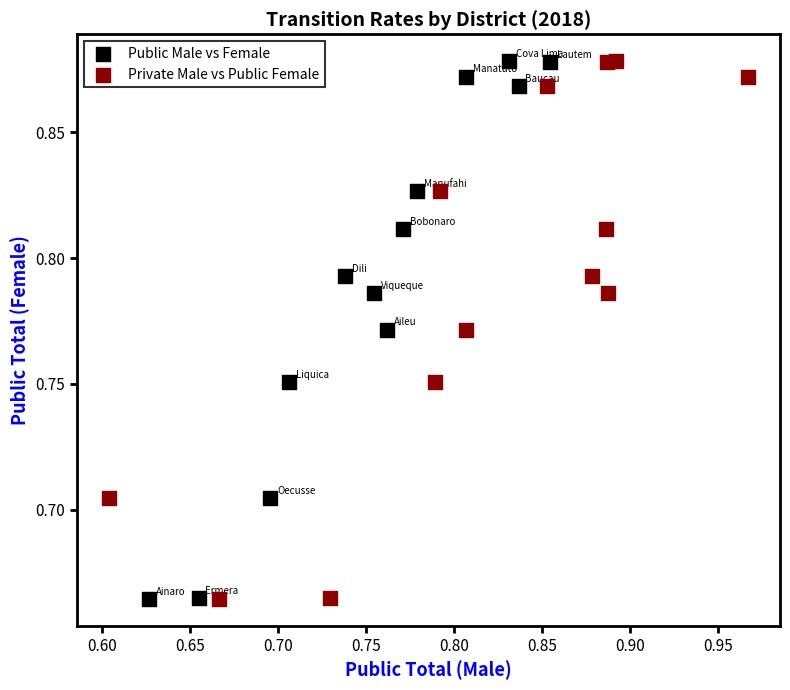

What are all the series names shown in the legend?

Public Male vs Female, Private Male vs Public Female